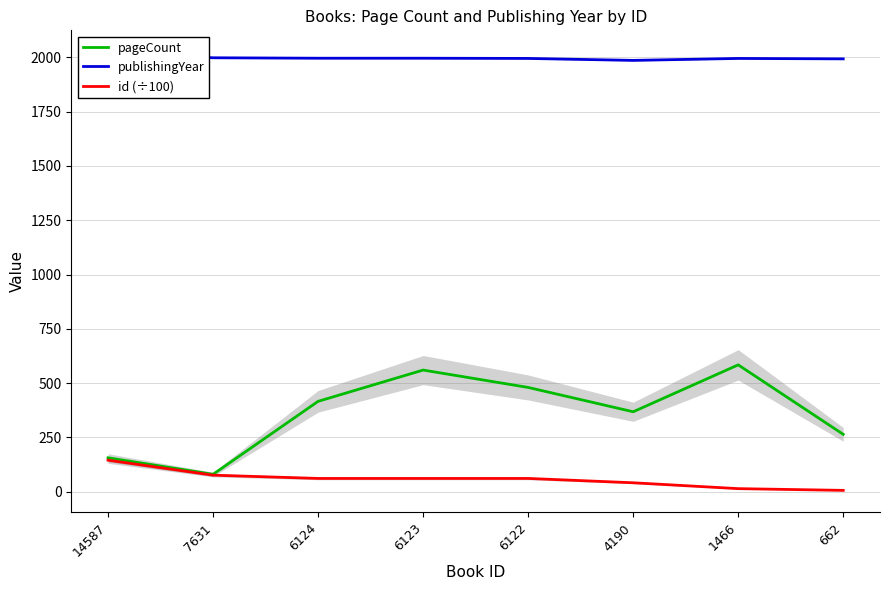

Which series has the largest total across all categories?

publishingYear